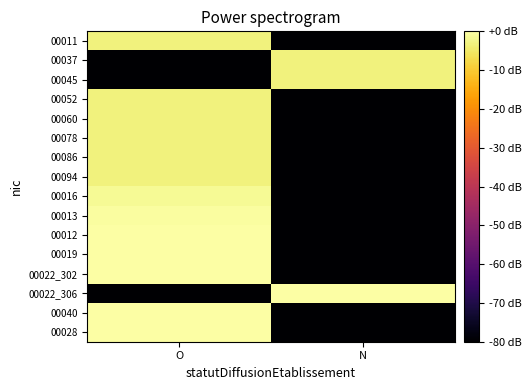

Reading left to right, list all the values displayed in this chart.

00011: O=-3.3	N=-80.0
00037: O=-80.0	N=-3.3
00045: O=-80.0	N=-3.3
00052: O=-3.3	N=-80.0
00060: O=-3.3	N=-80.0
00078: O=-3.3	N=-80.0
00086: O=-3.3	N=-80.0
00094: O=-3.3	N=-80.0
00016: O=-1.5	N=-80.0
00013: O=-0.5	N=-80.0
00012: O=-0.2	N=-80.0
00019: O=-0.2	N=-80.0
00022_302: O=-0.2	N=-80.0
00022_306: O=-80.0	N=-0.0
00040: O=-0.0	N=-80.0
00028: O=0.0	N=-80.0